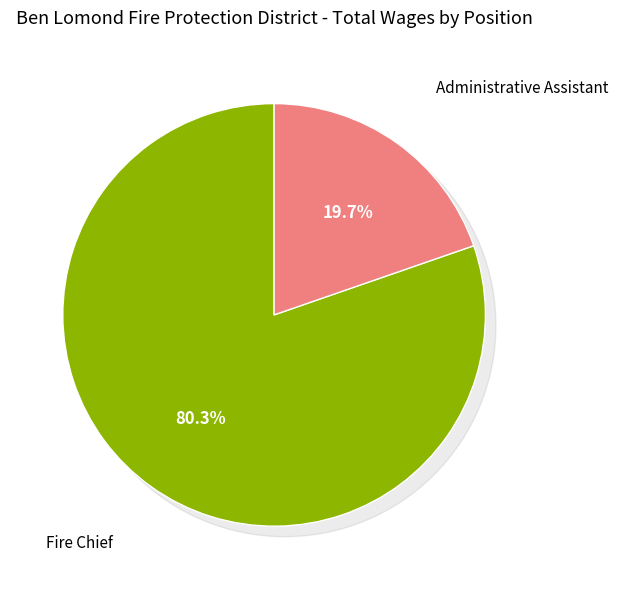

Is there any slice that represents more than half of the pie?

Yes